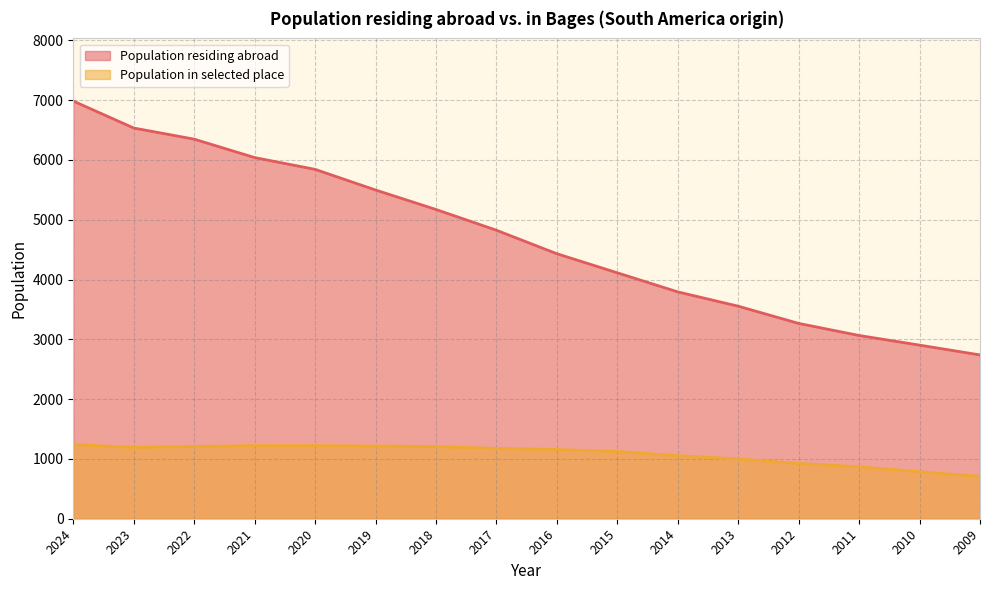

How many categories are shown in the chart?

16